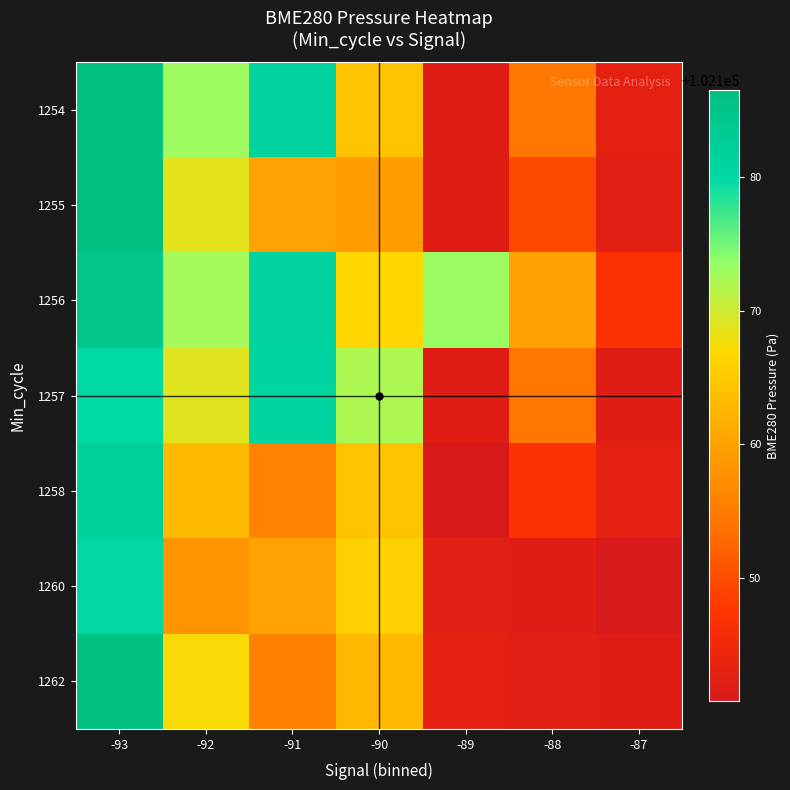

Reading left to right, list all the values displayed in this chart.

1254: -93=102185.8	-92=102173.0	-91=102181.2	-90=102164.1	-89=102142.0	-88=102154.4	-87=102142.9
1255: -93=102186.5	-92=102168.7	-91=102160.1	-90=102159.3	-89=102142.0	-88=102149.7	-87=102142.3
1256: -93=102184.6	-92=102172.6	-91=102181.2	-90=102166.6	-89=102173.2	-88=102160.0	-87=102147.0
1257: -93=102180.0	-92=102168.8	-91=102181.0	-90=102172.1	-89=102142.0	-88=102154.4	-87=102142.0
1258: -93=102181.8	-92=102163.3	-91=102155.8	-90=102164.1	-89=102140.8	-88=102147.0	-87=102142.9
1260: -93=102180.4	-92=102158.2	-91=102160.2	-90=102165.8	-89=102142.3	-88=102142.0	-87=102140.8
1262: -93=102185.8	-92=102167.2	-91=102155.8	-90=102162.6	-89=102142.9	-88=102142.3	-87=102142.0